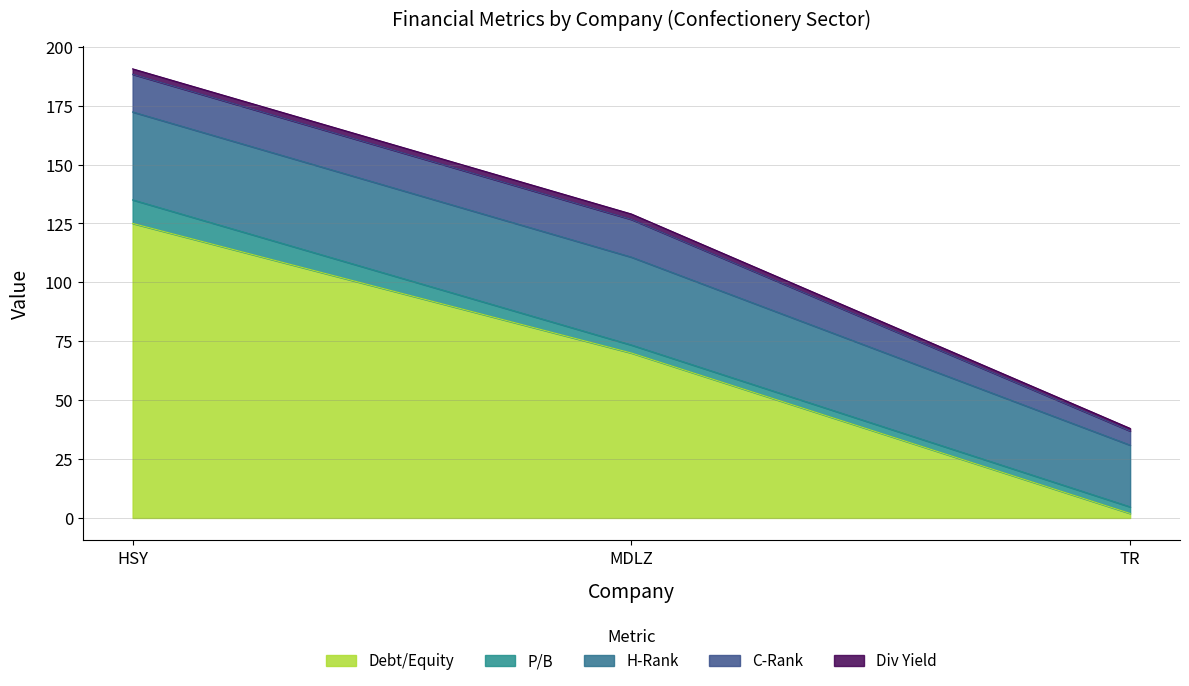

What is the total value across all series at MDLZ?

129.0